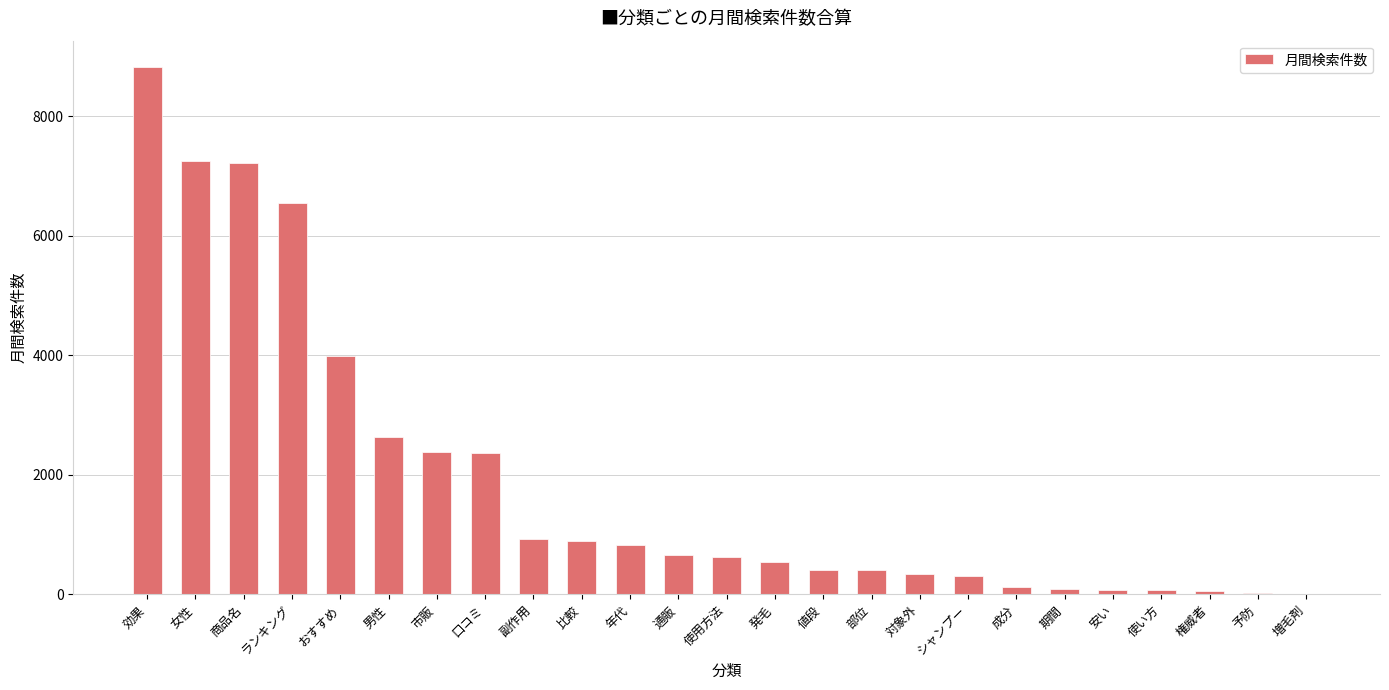

Between 男性 and おすすめ, which is larger?

おすすめ